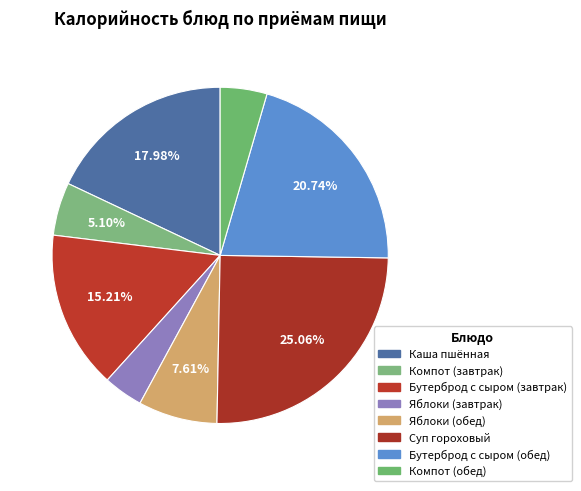

How many slices are in this pie chart?

8